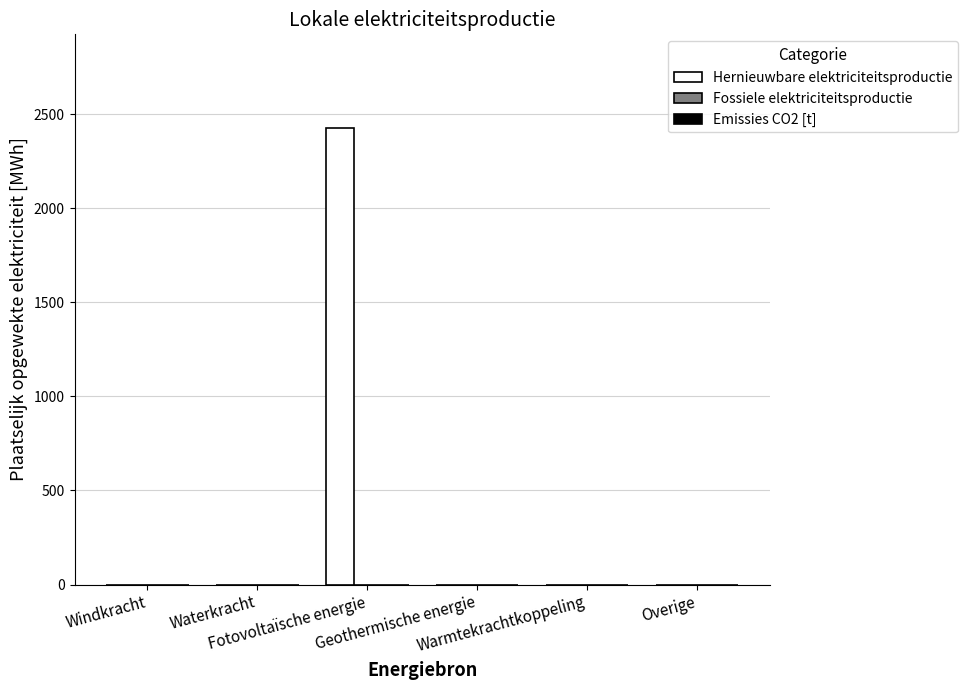

What is the greatest value displayed?

2428.3